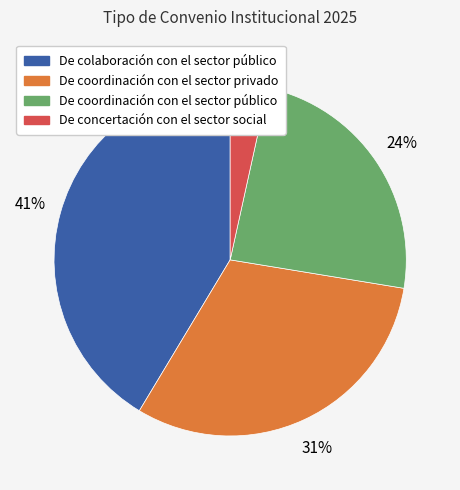

Does De colaboración con el sector público represent more than half of the total?

No